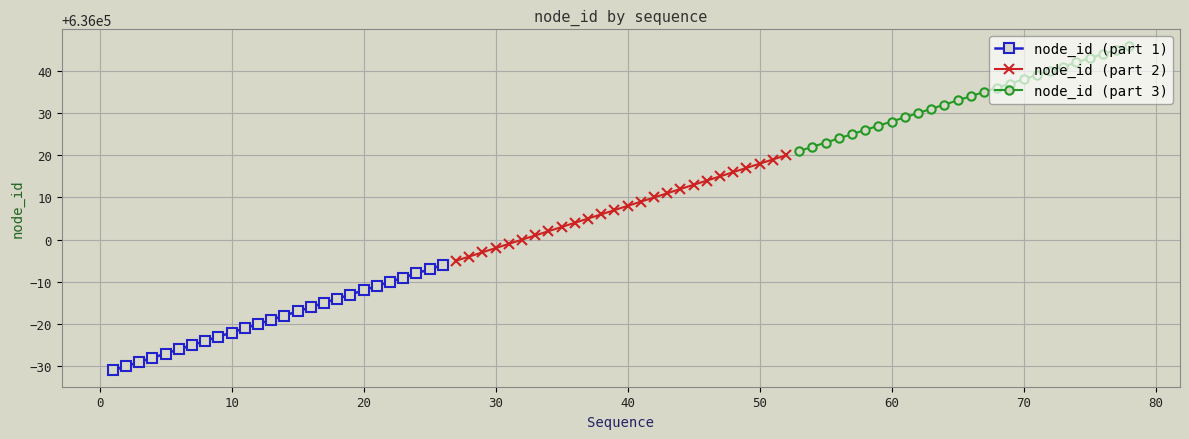

Which series has the largest total across all categories?

node_id (part 3)